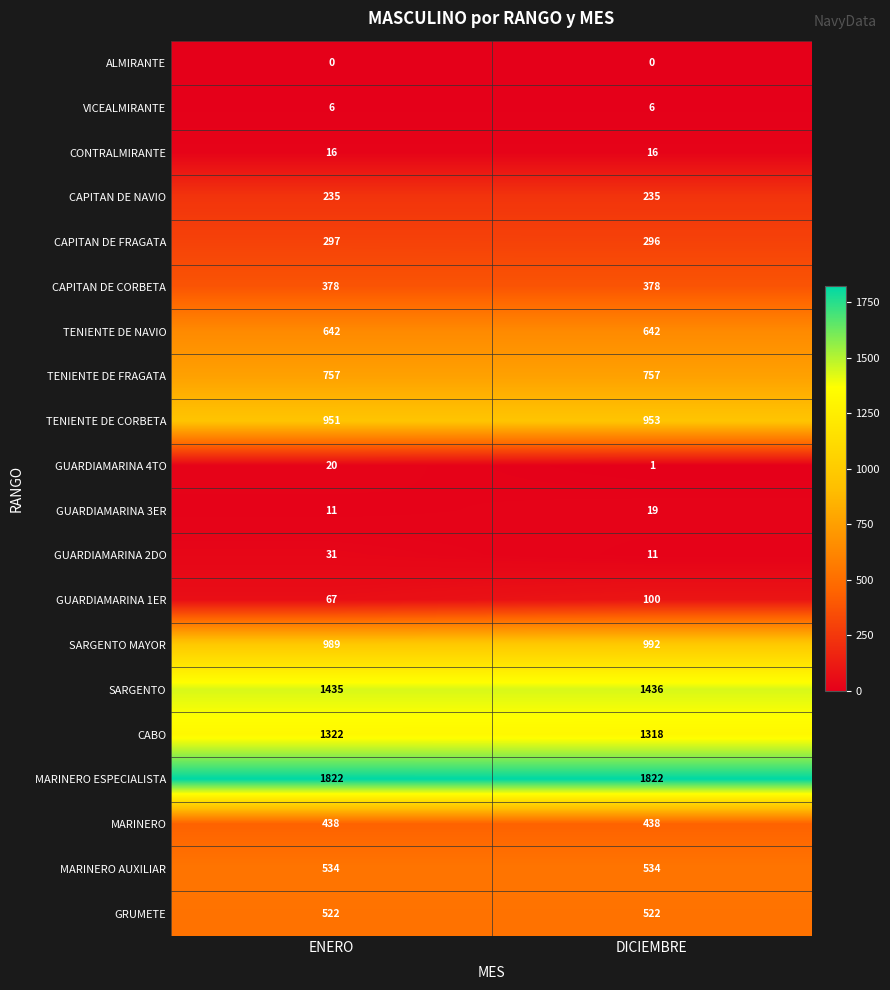

Which series has the largest range (max minus min)?

GUARDIAMARINA 1ER